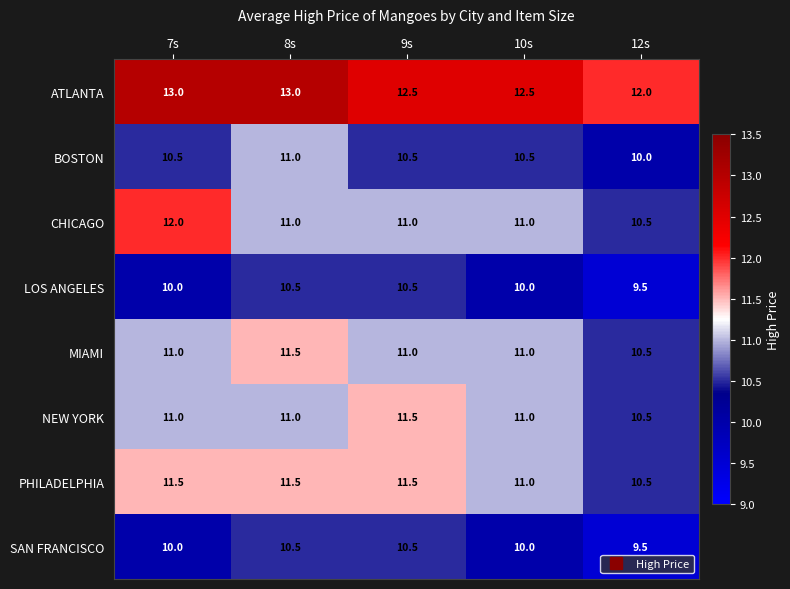

How many ATLANTA values are between 12 and 13?

5